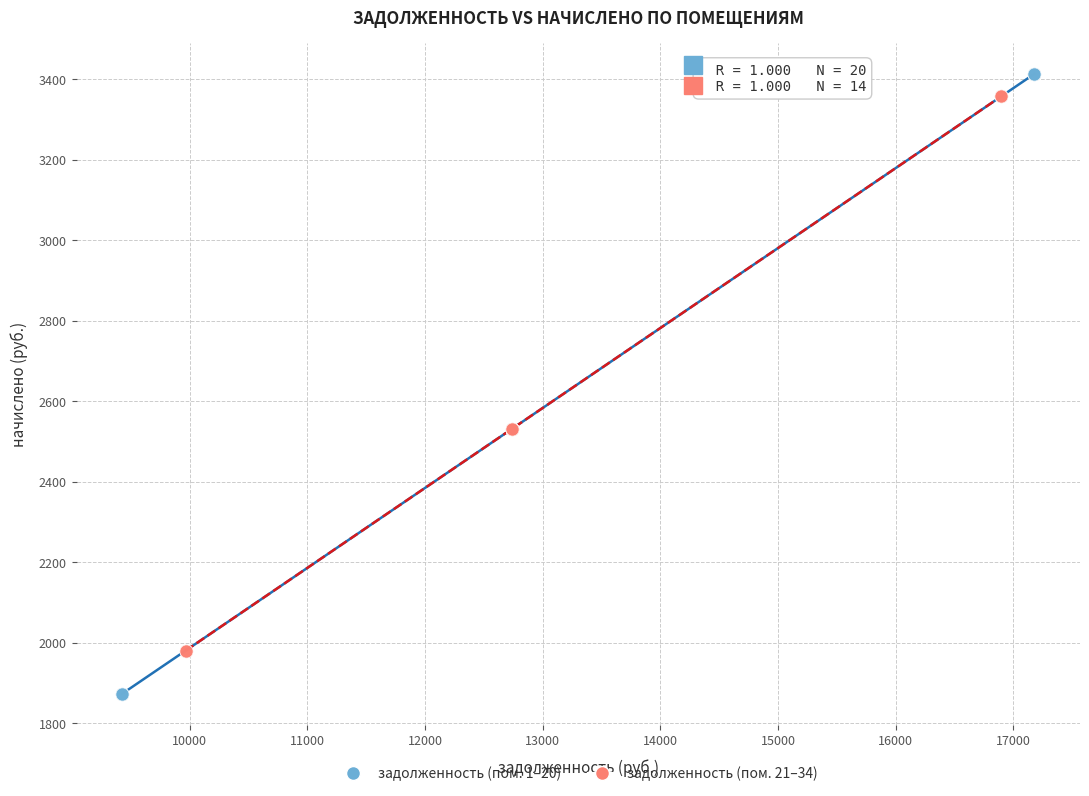

Which series has the widest spread of Y values?

задолженность (пом. 1–20)